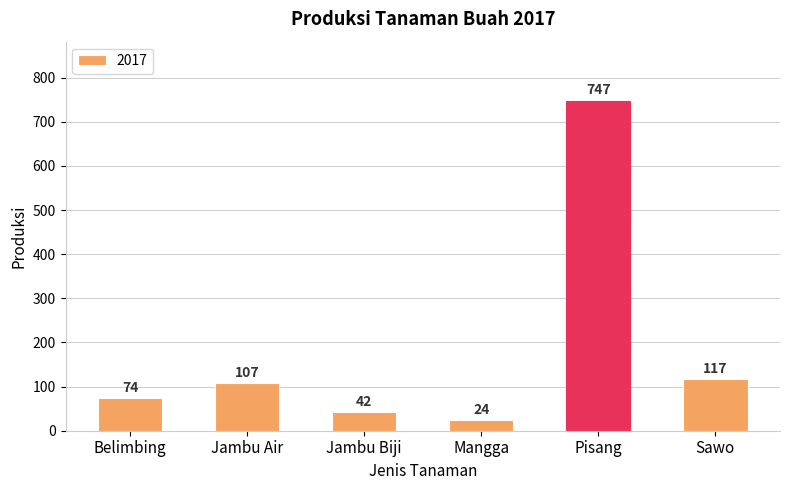

List the labels in order of value, largest first.

Pisang, Sawo, Jambu Air, Belimbing, Jambu Biji, Mangga